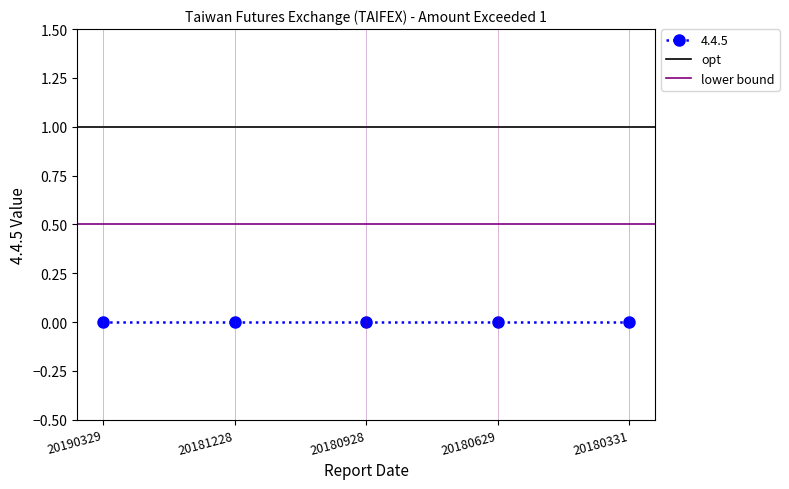

Is it true that opt equals 0.3 at 20181228?

False